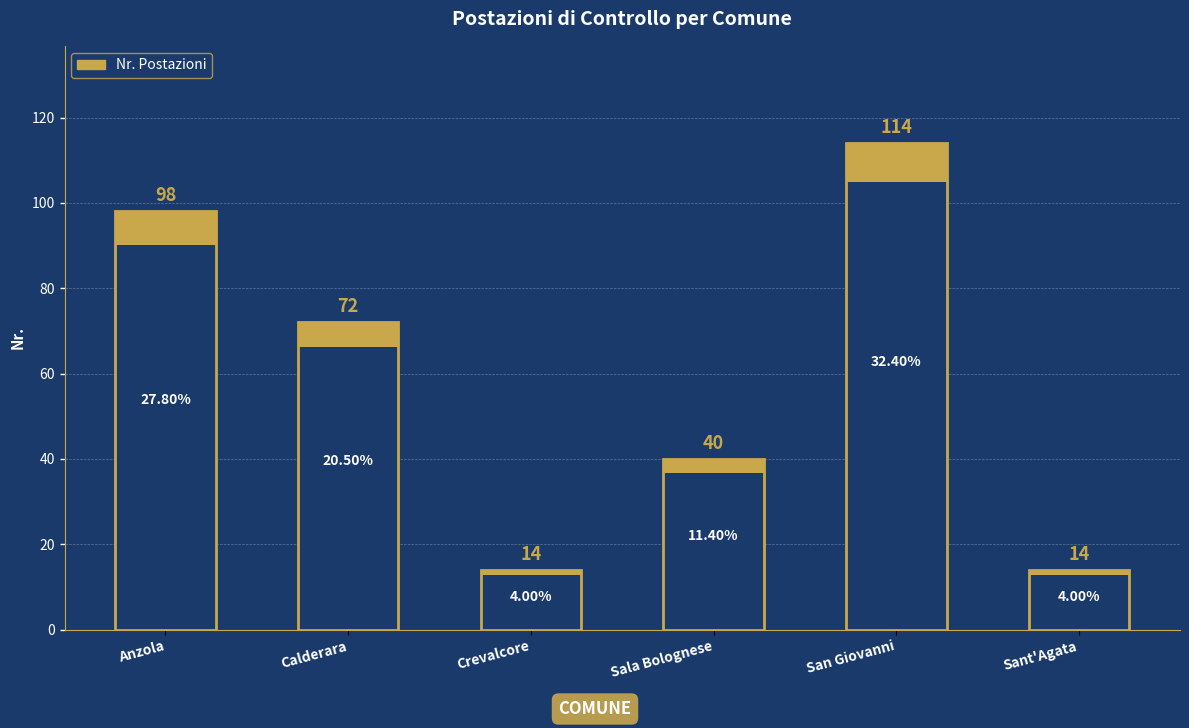

What is the sum of the values at Sala Bolognese and Sant'Agata?

54